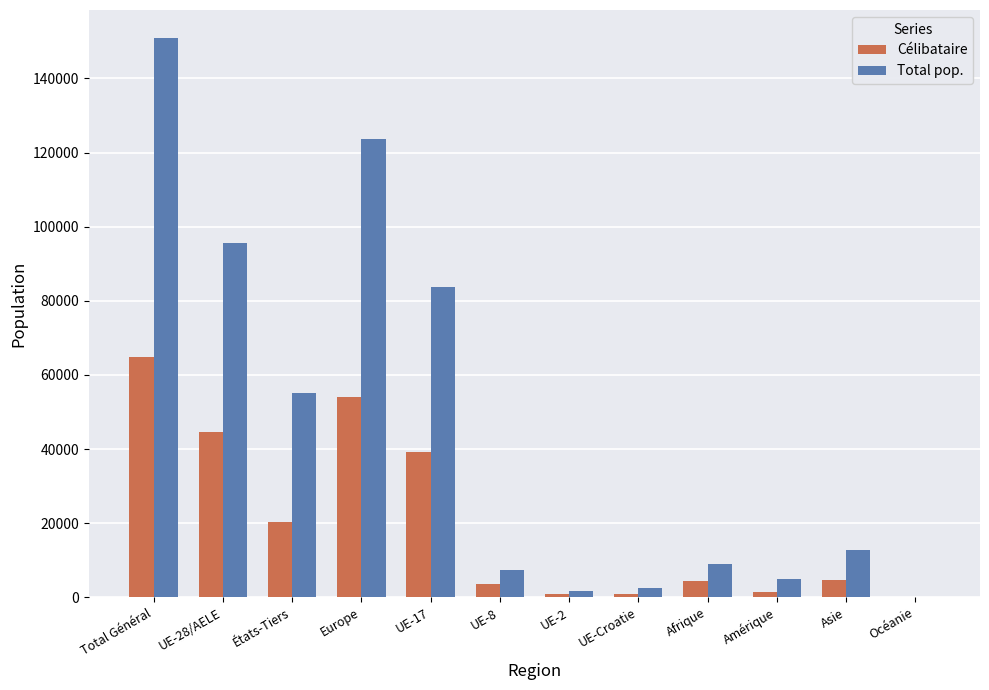

At which label is Total pop. closest to 75547?

UE-17